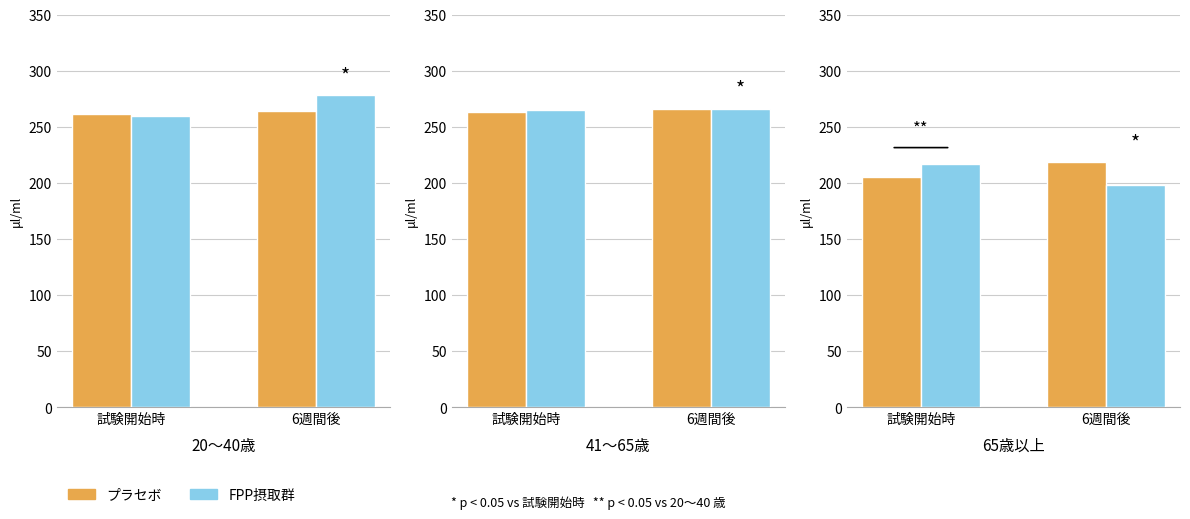

How many values in the FPP摂取群 series are below 216?

1